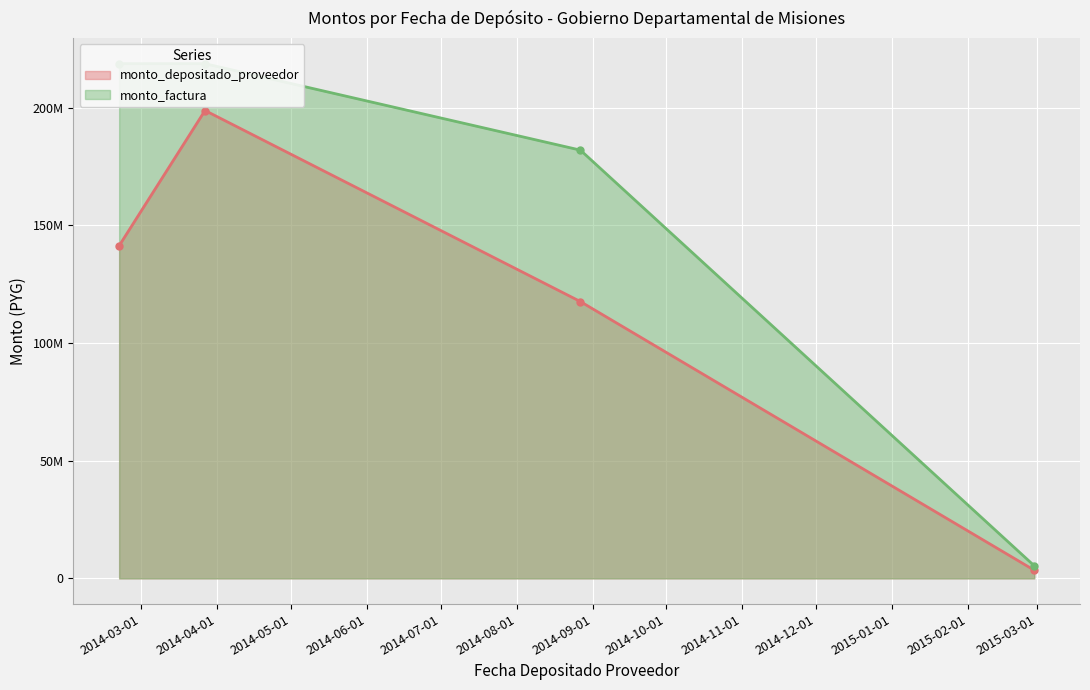

True or false: monto_depositado_proveedor and monto_factura intersect in this chart.

False